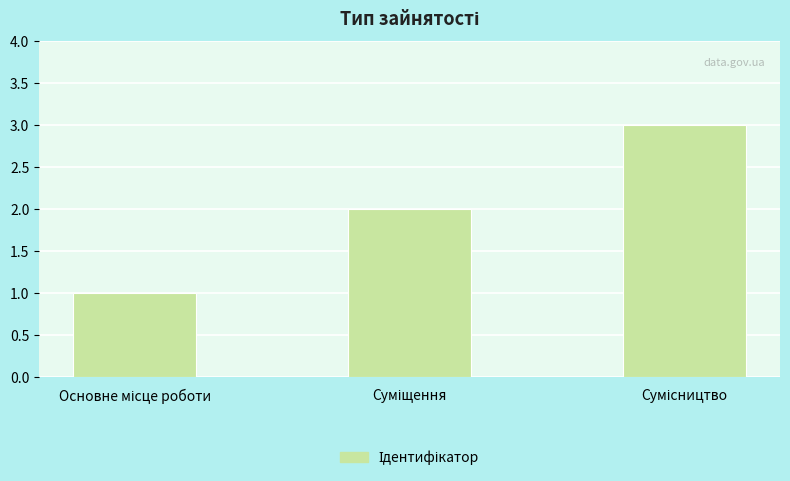

What is the maximum value shown in the chart?

3